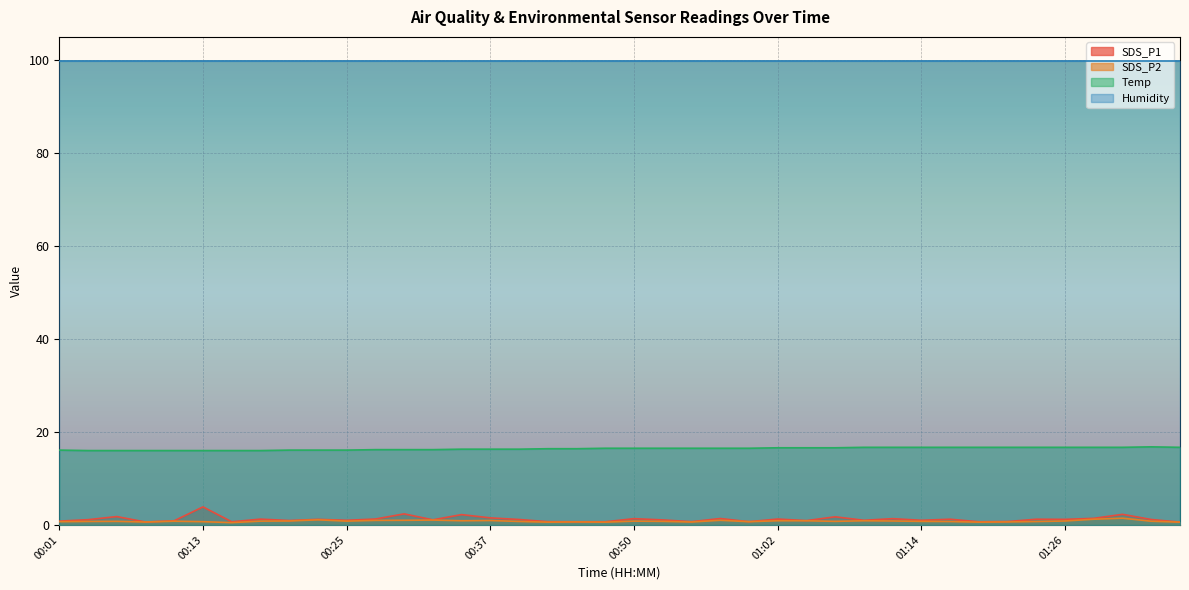

What is the sum of all SDS_P2 values?

32.6